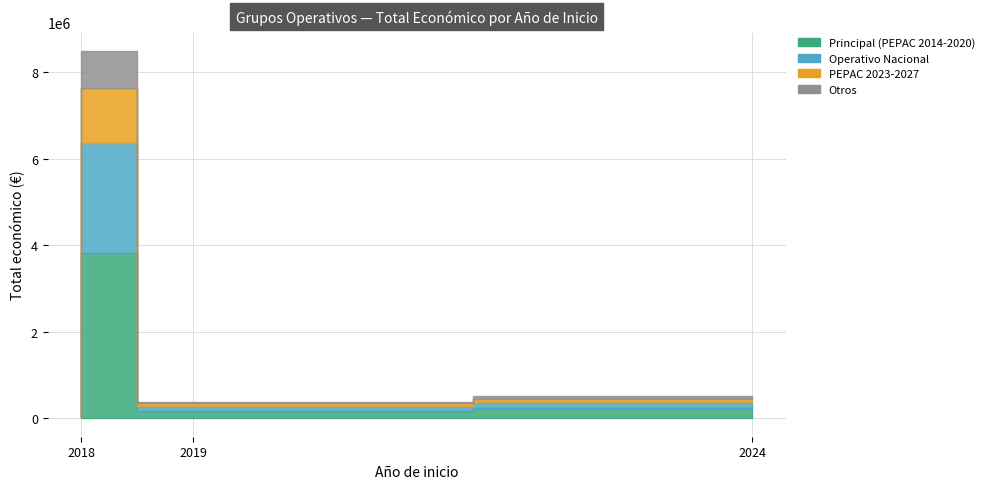

Does the chart display data point markers on the line(s)?

No